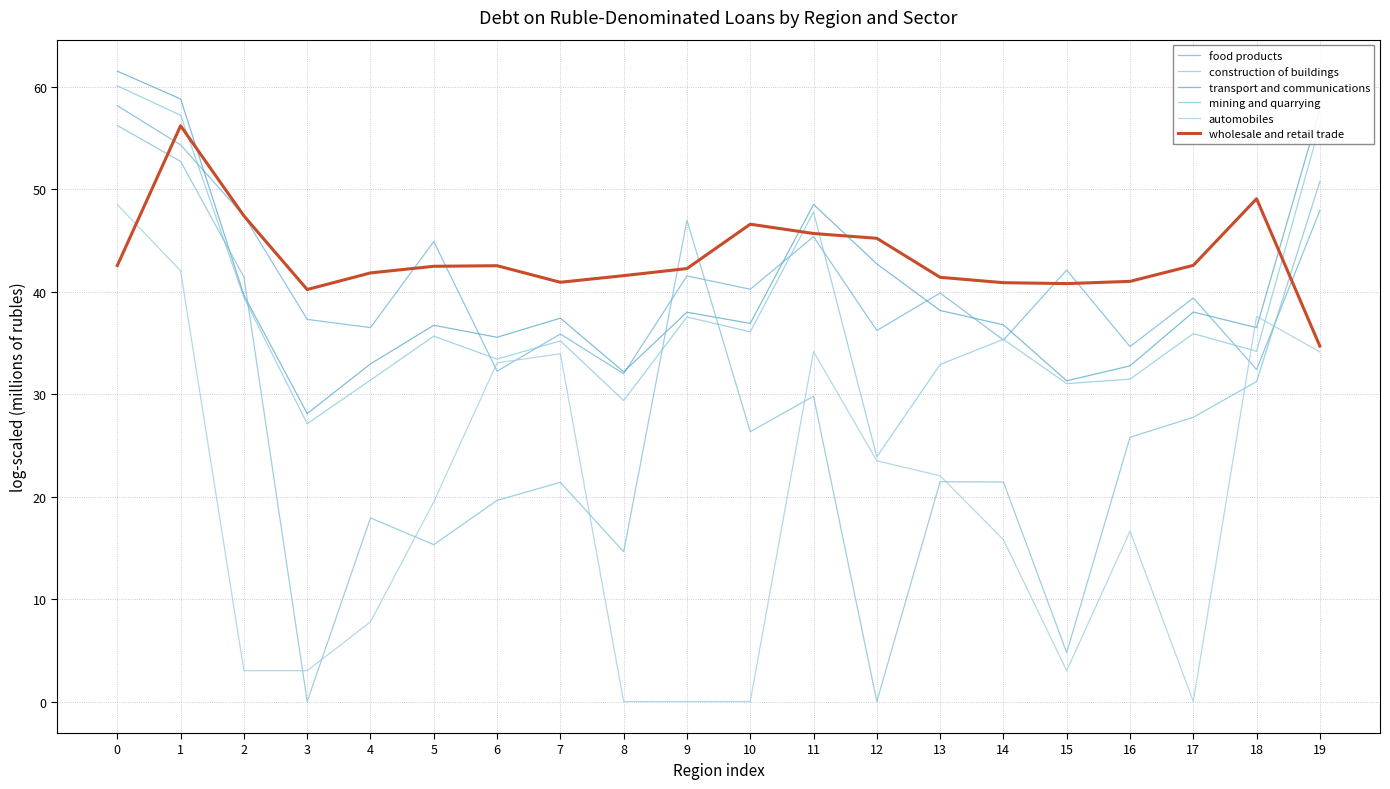

Is the value of food products at 1 greater than the value of transport and communications at 8?

Yes